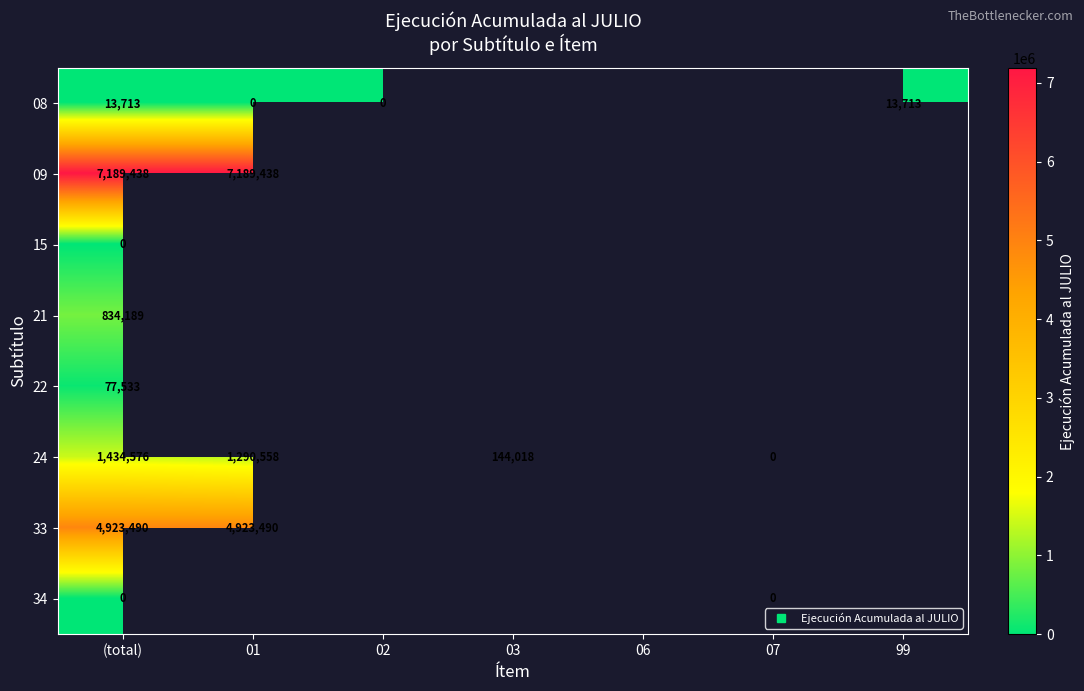

At which category is the sum across all series the highest?

(total)